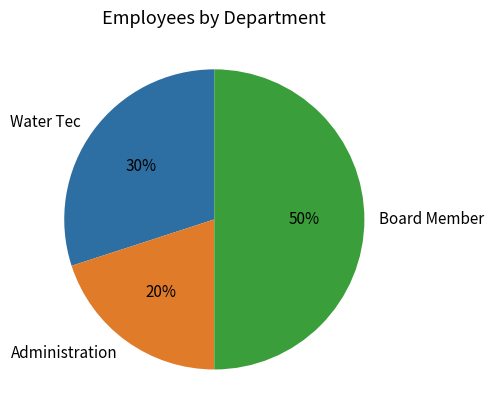

Count the number of slices in the pie.

3